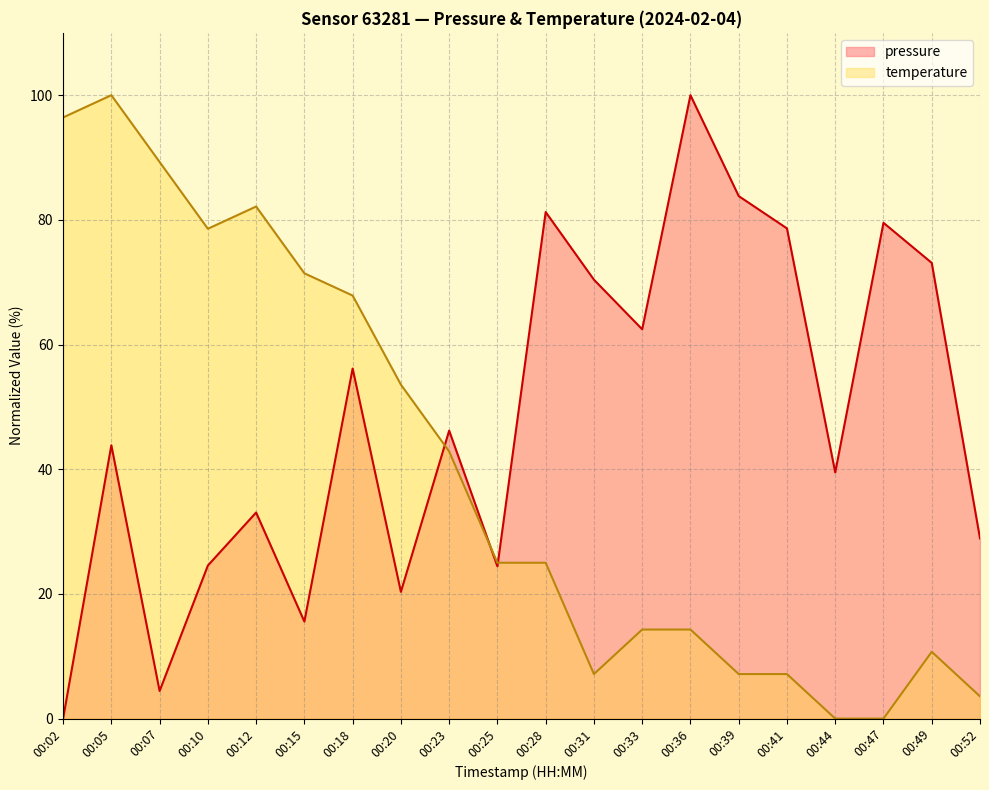

Reading left to right, what are all the values shown in this chart?

pressure: 0.0	43.8	4.4	24.6	33.1	15.6	56.2	20.3	46.2	24.4	81.3	70.4	62.4	100.0	83.8	78.6	39.5	79.5	73.1	28.9
temperature: 96.4	100.0	89.3	78.6	82.1	71.4	67.9	53.6	42.9	25.0	25.0	7.1	14.3	14.3	7.1	7.1	0.0	0.0	10.7	3.6